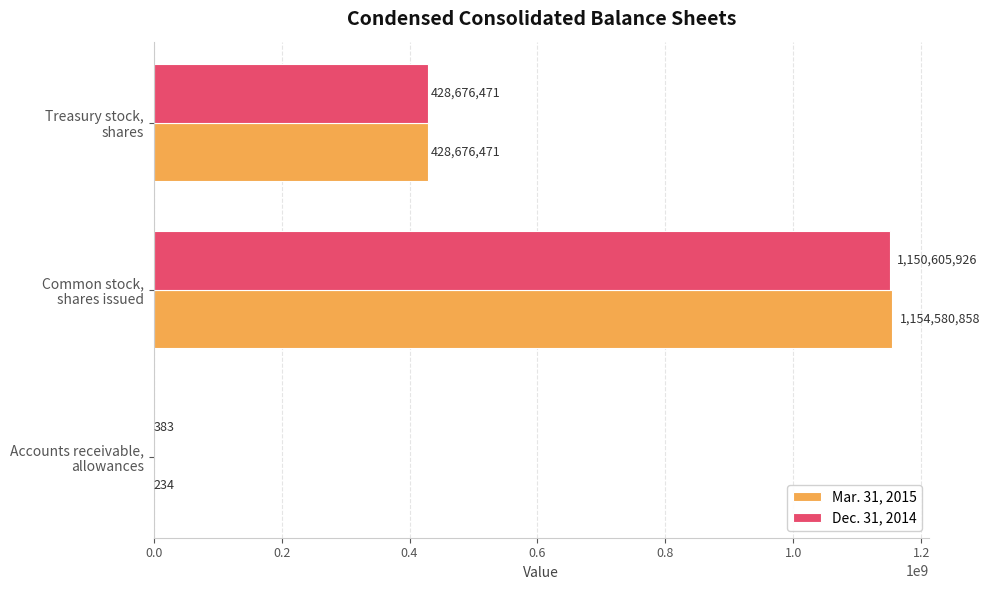

What is the maximum value for Mar. 31, 2015?

1154580858